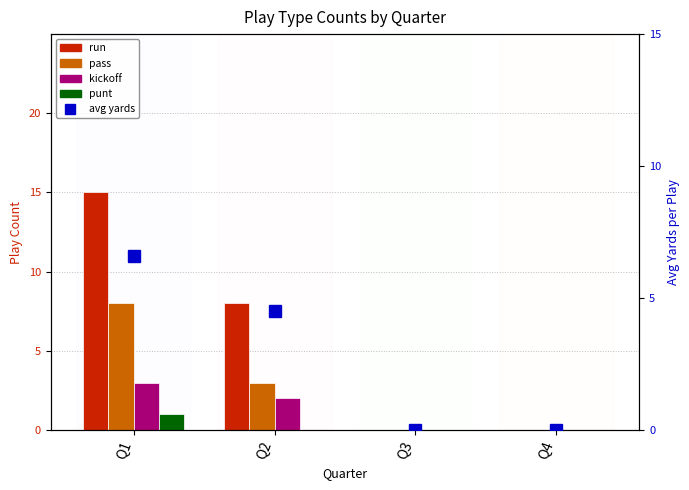

How many positive values does the punt series have?

1